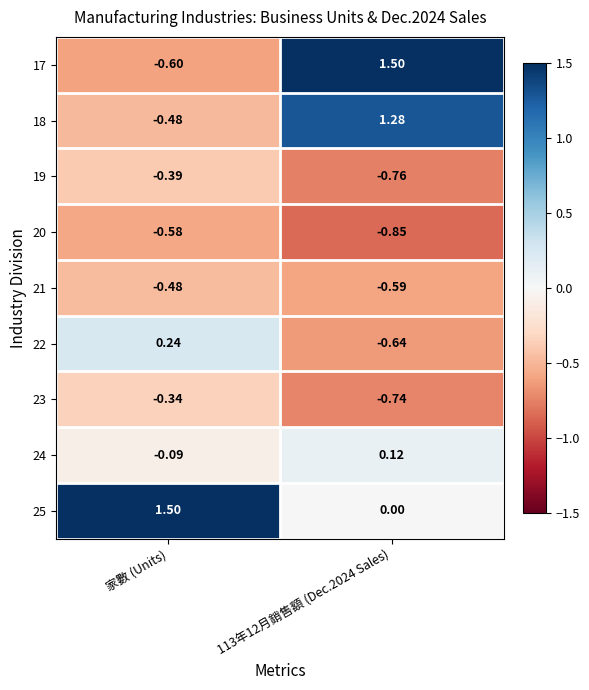

Is the value of 23 at 家數 (Units) greater than the value of 20 at 113年12月銷售額 (Dec.2024 Sales)?

Yes